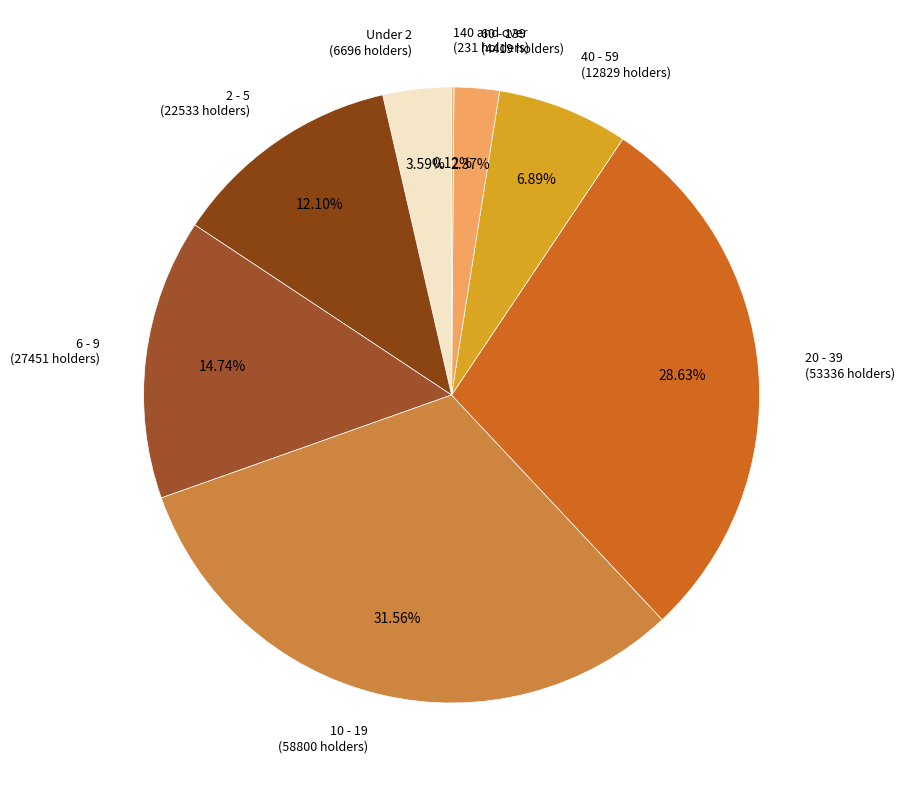

Between 2 - 5 and 6 - 9, which is larger?

6 - 9